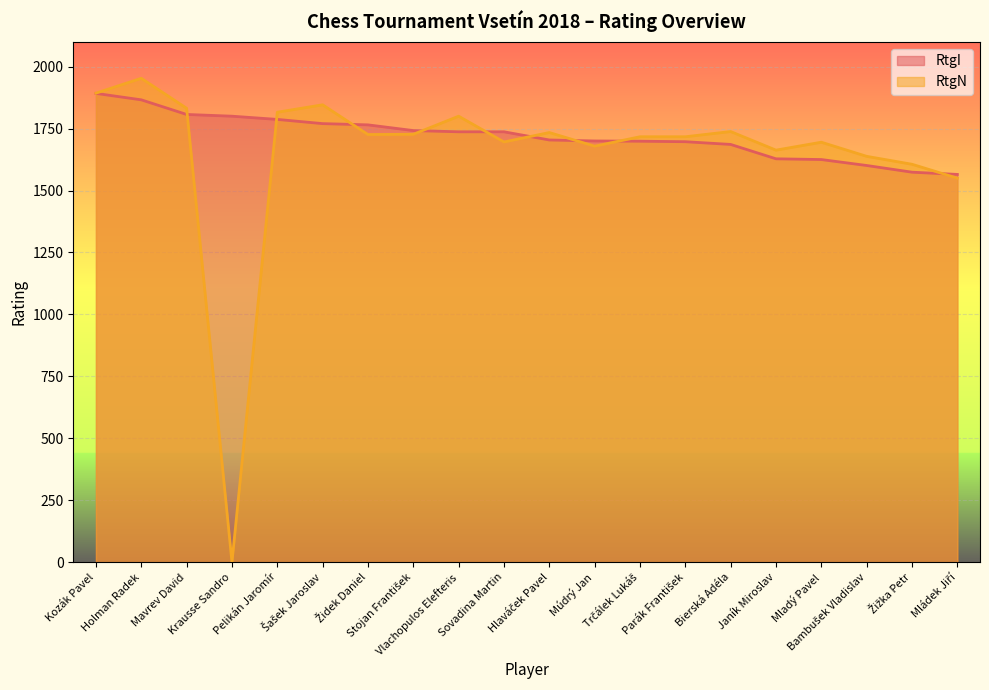

At which label does RtgN reach its minimum?

Krausse Sandro